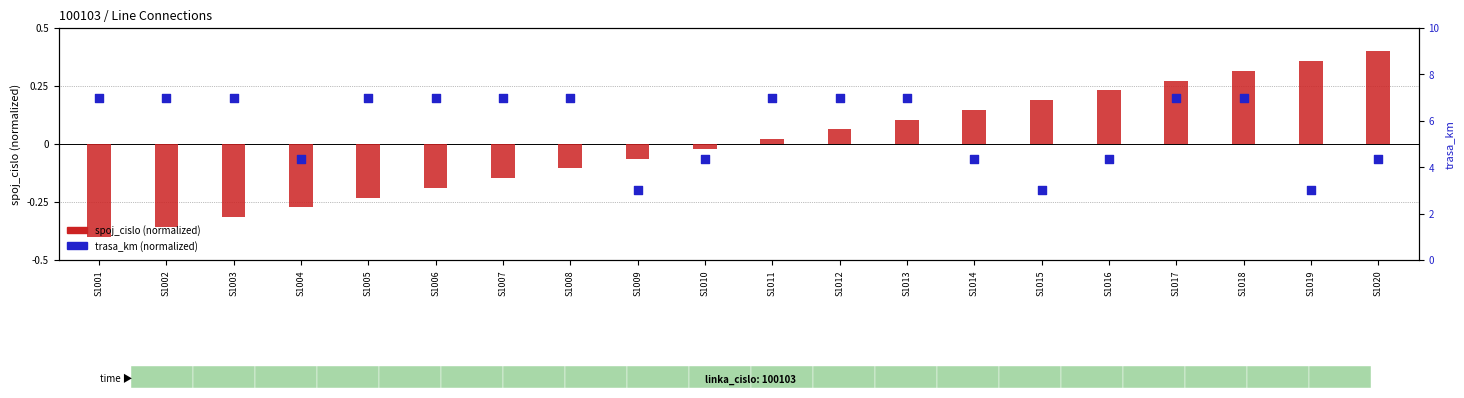

Which series reaches the maximum Y coordinate?

spoj_cislo (normalized)